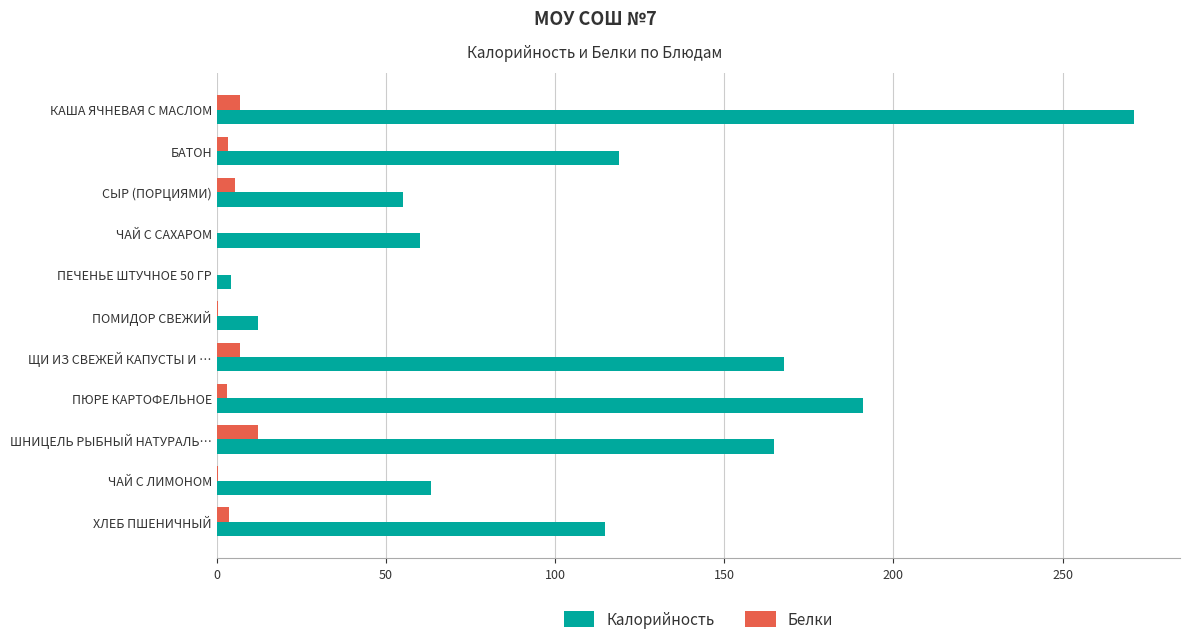

What is the greatest value displayed?

271.2